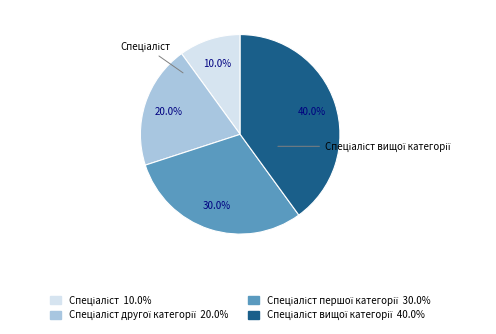

Does any single category account for the majority?

No